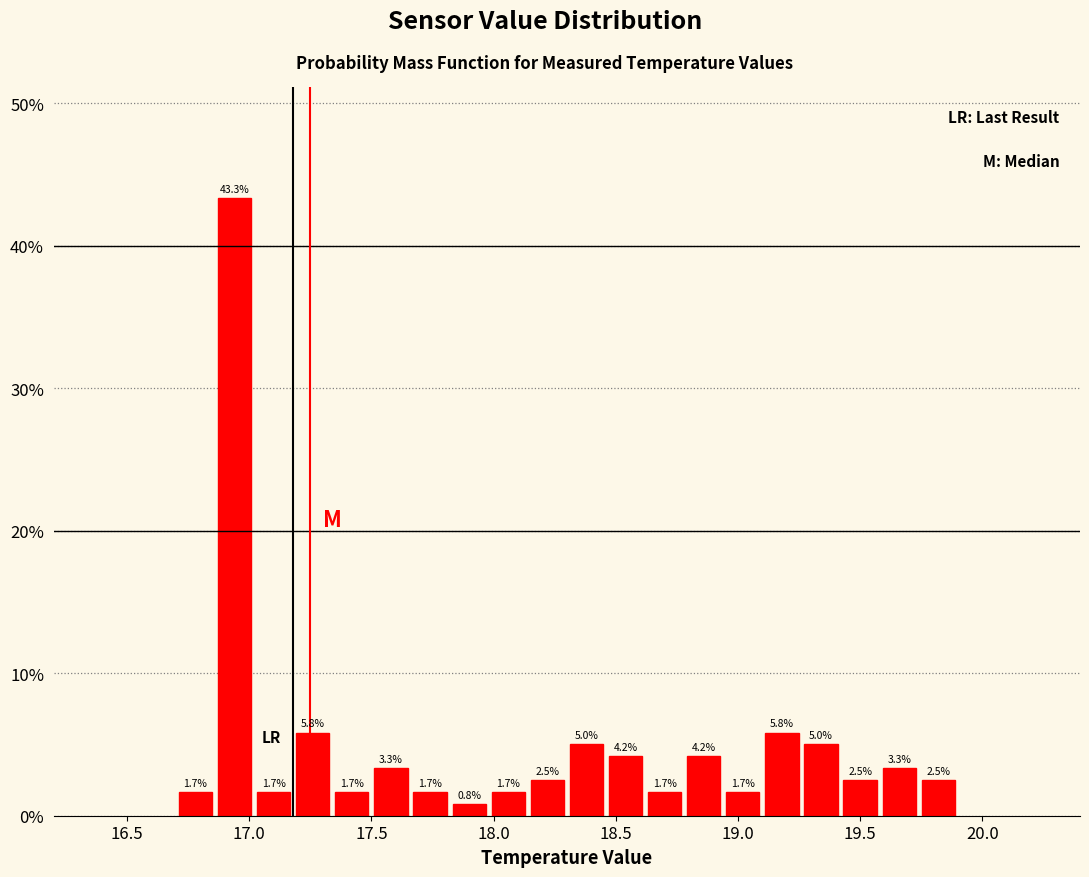

Read against the x-axis, roughly where is the centre of the tallest bar?

16.95